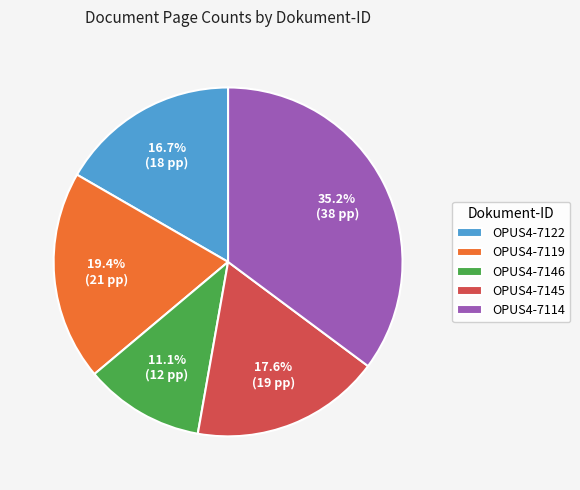

Between OPUS4-7146 and OPUS4-7145, which is larger?

OPUS4-7145